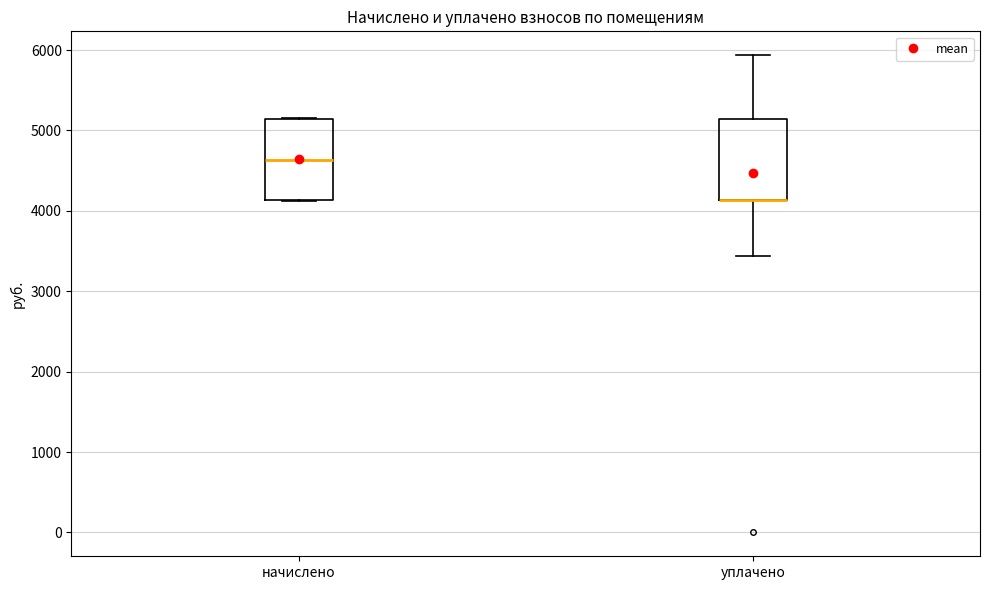

Where is the lower edge of the box for уплачено on the y-axis? The values are not printed on the chart, so give them approximately, as read against the axis.

4100